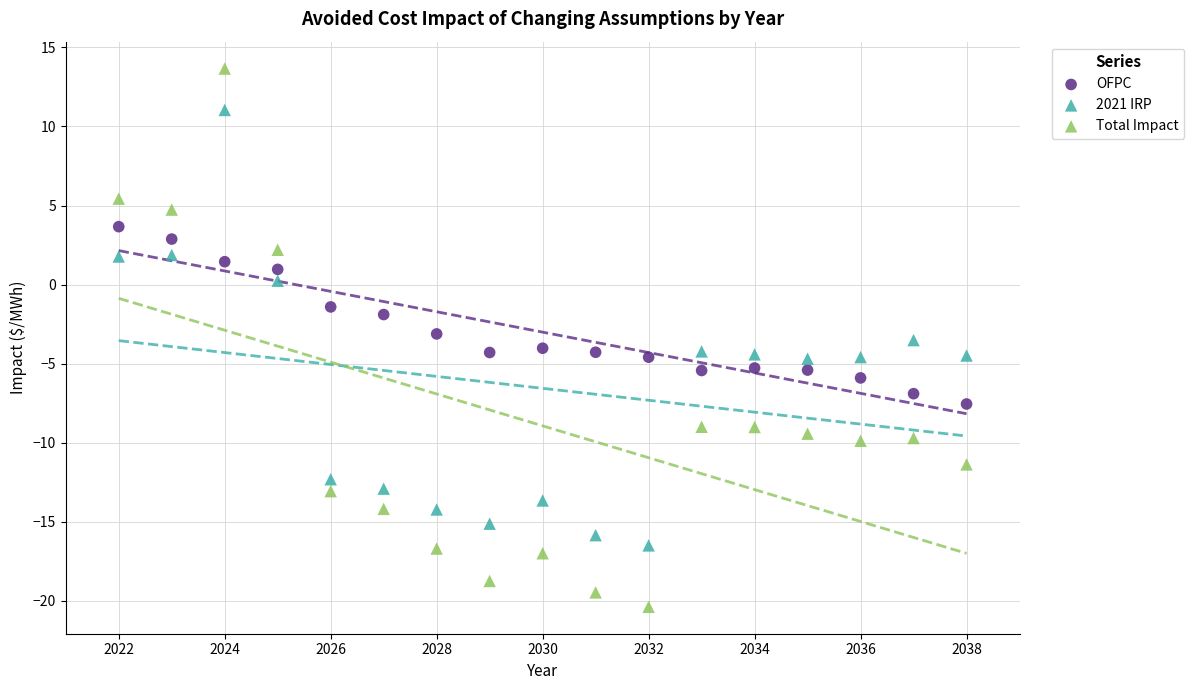

In the OFPC series, what Y value is closest to -1?

-1.4